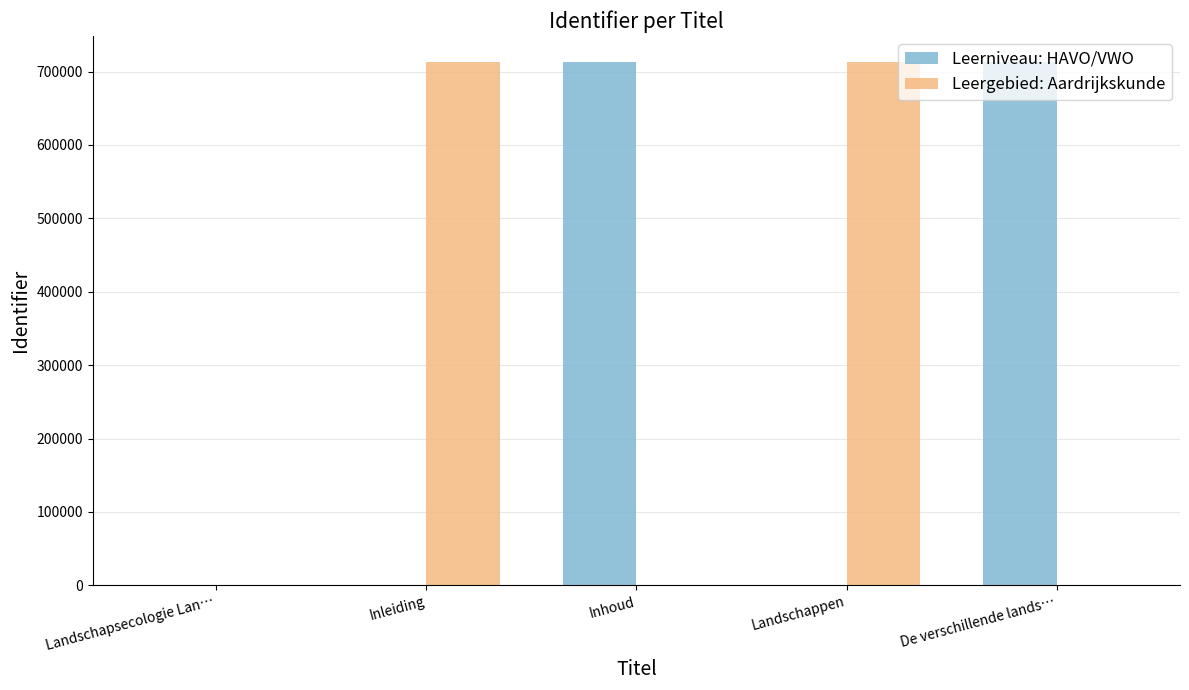

What is the maximum value shown in the chart?

712818